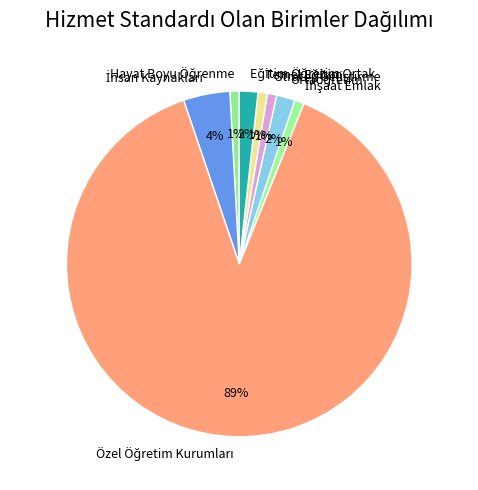

Does any single category account for the majority?

Yes